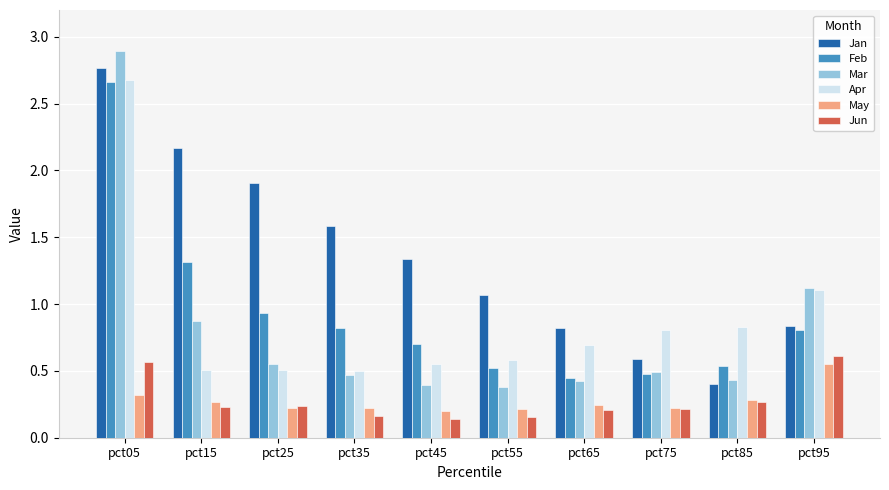

At which category is the sum across all series the highest?

pct05